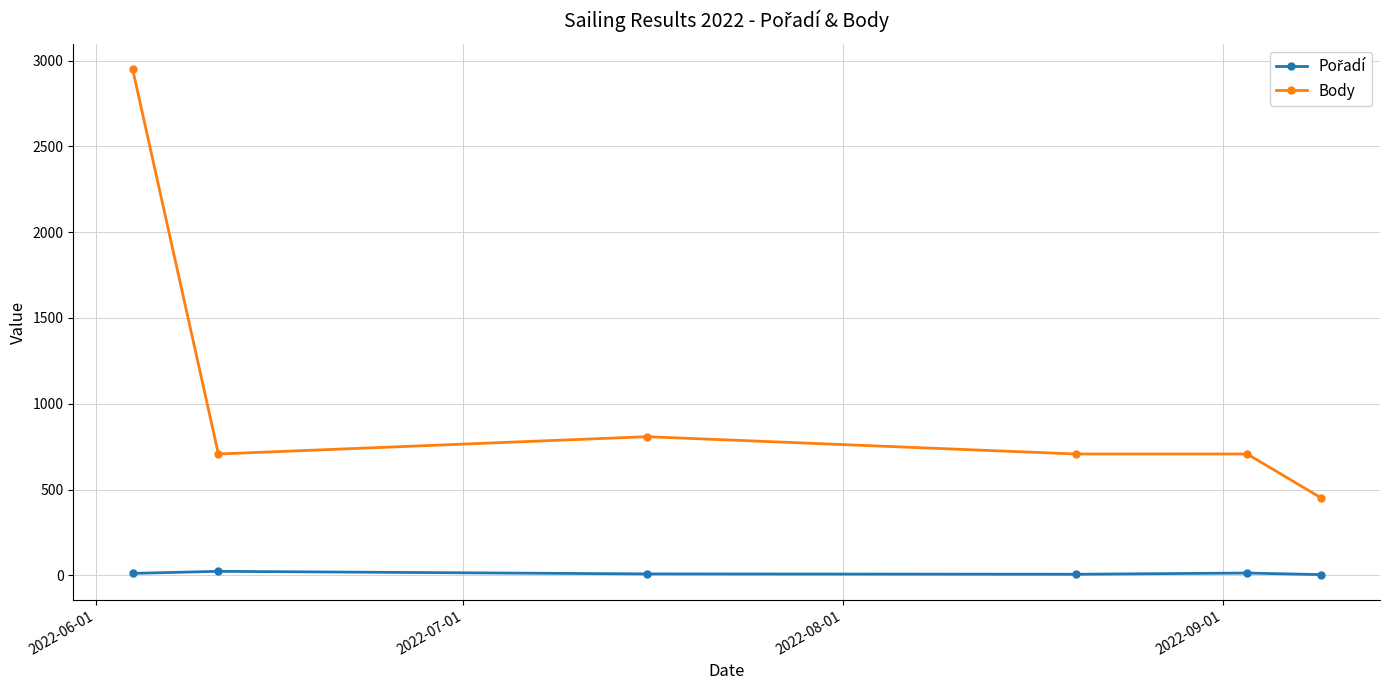

Which series has the widest spread of values?

Body